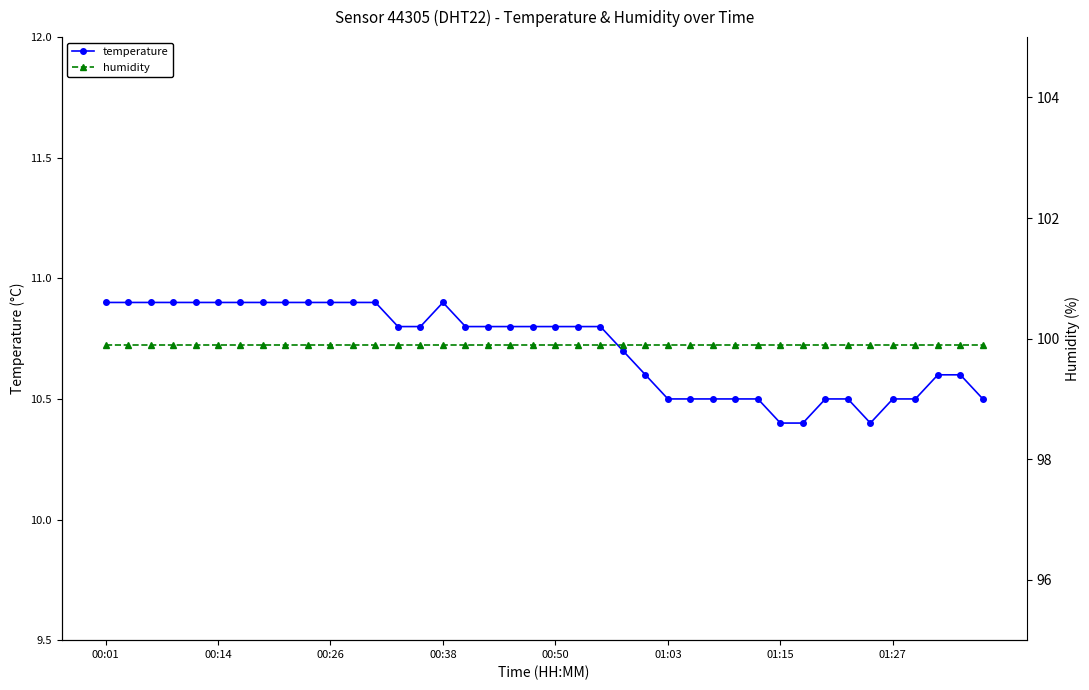

True or false: temperature has a value of 16.0 at 01:03.

False